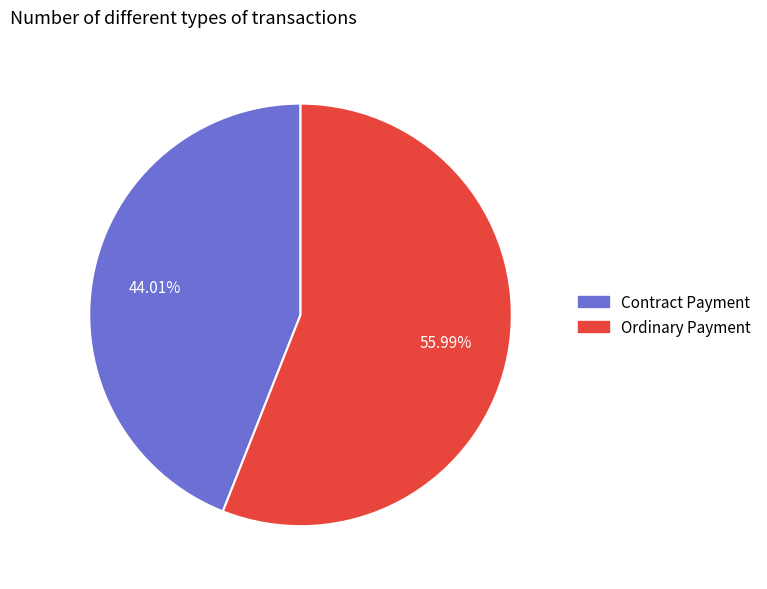

How many slices are in this pie chart?

2